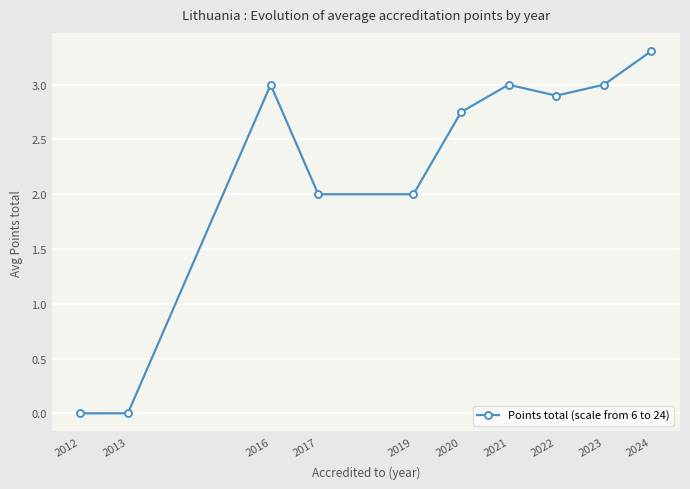

Count the number of categories in the chart.

10